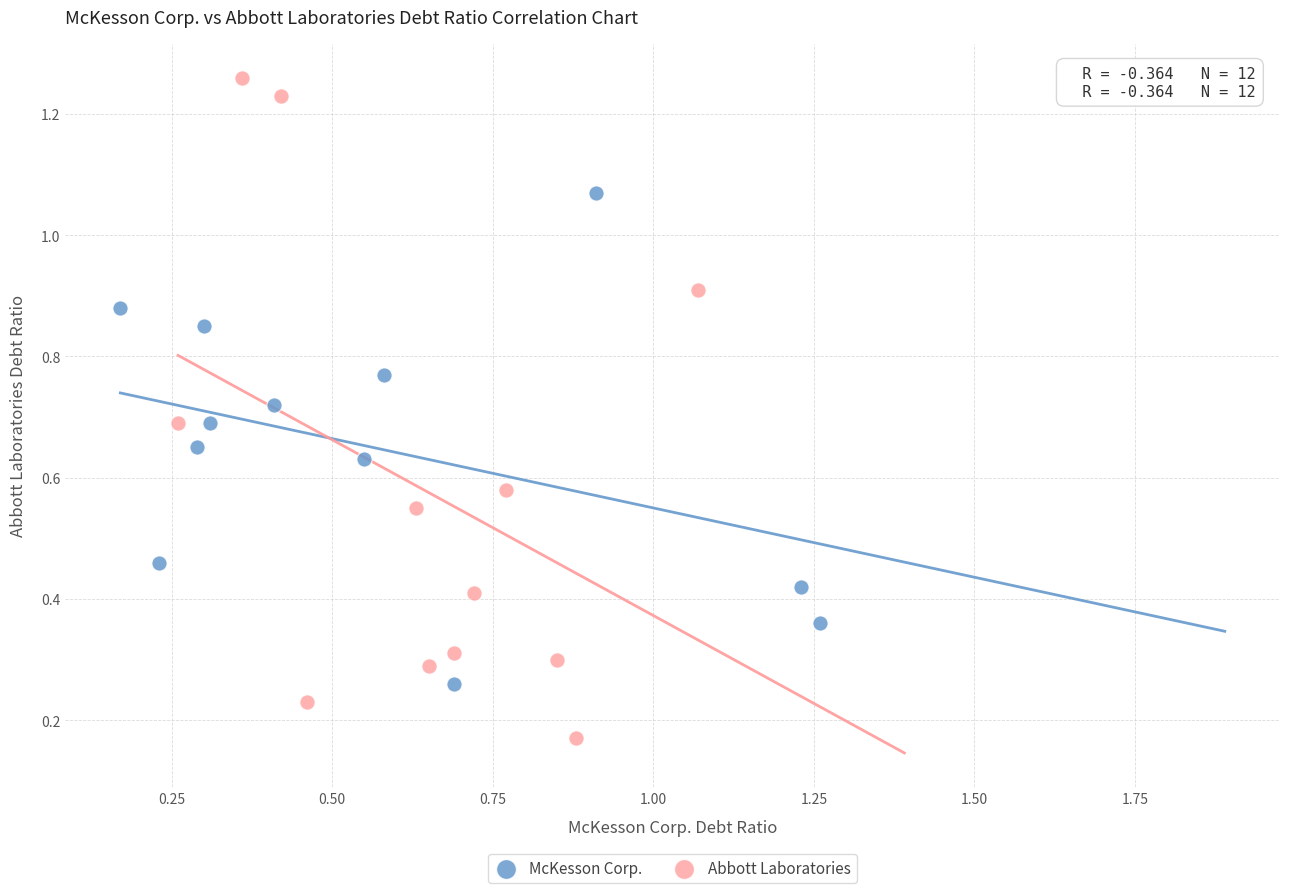

What are all the series names shown in the legend?

McKesson Corp., Abbott Laboratories